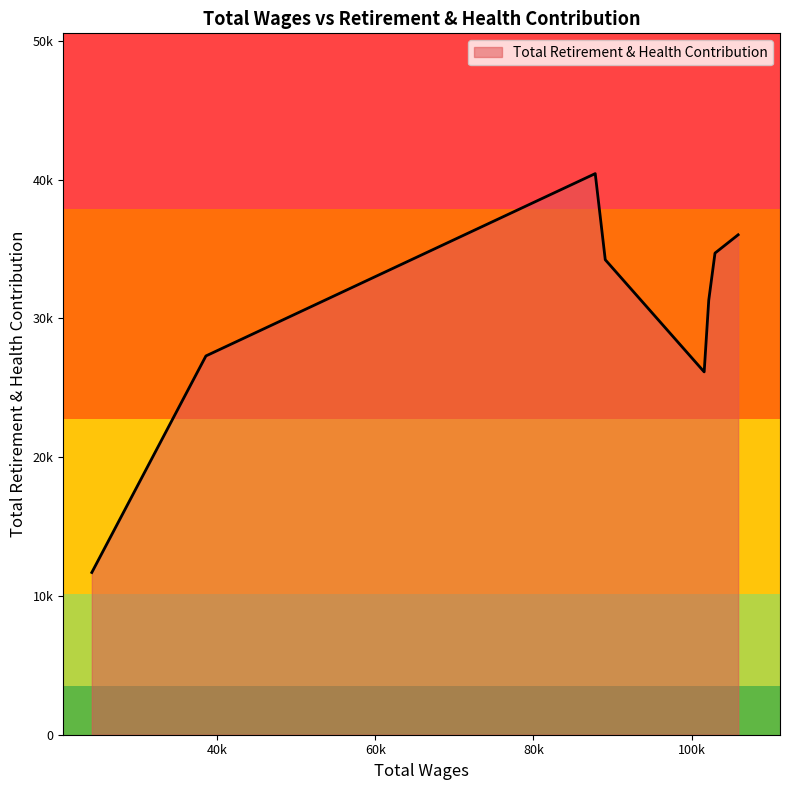

What is the sum of all values?

241844